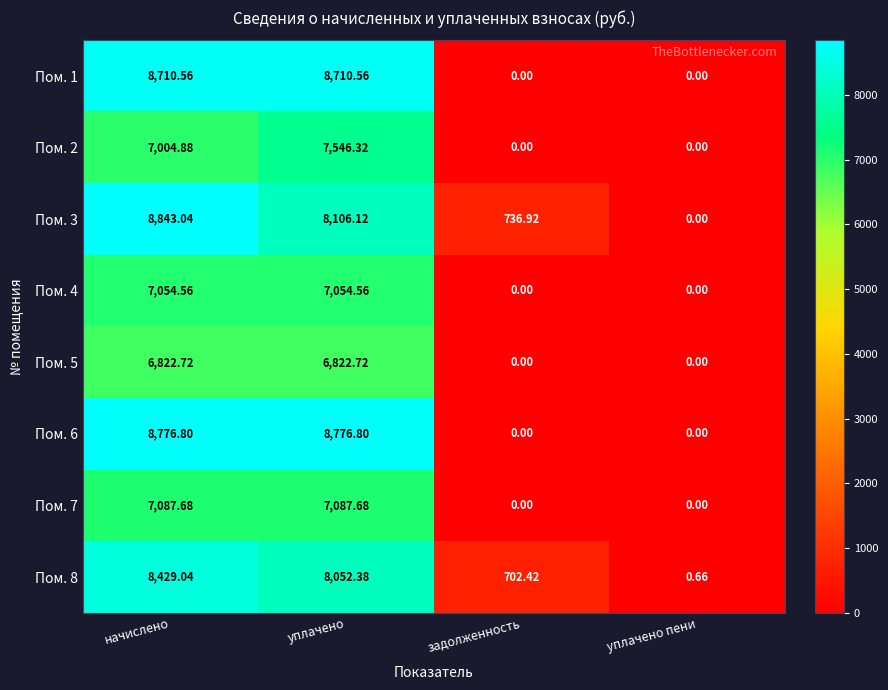

At which label does Пом. 2 first exceed 7004?

начислено